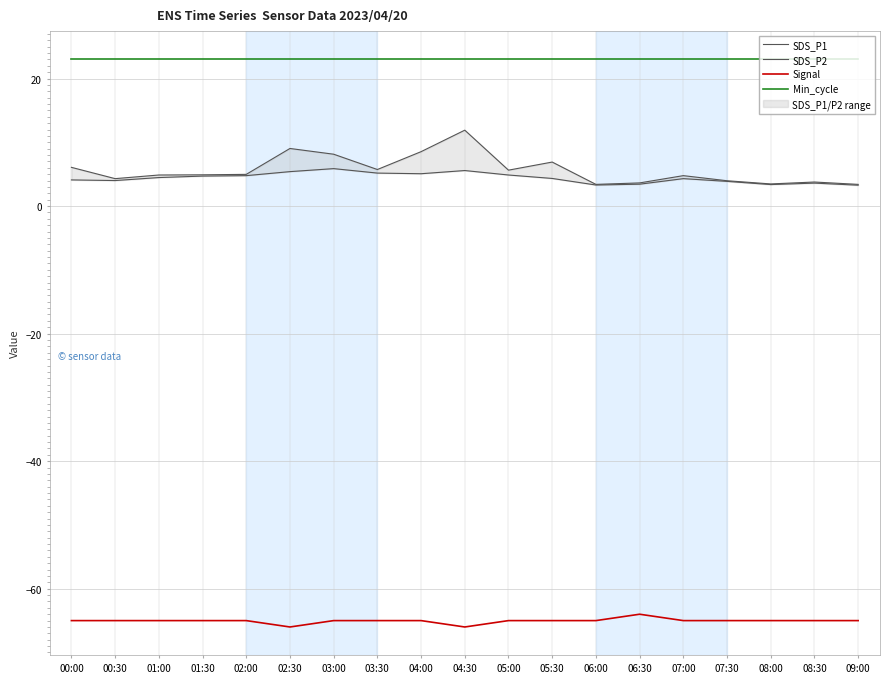

At which label is SDS_P2 closest to 4?

00:30